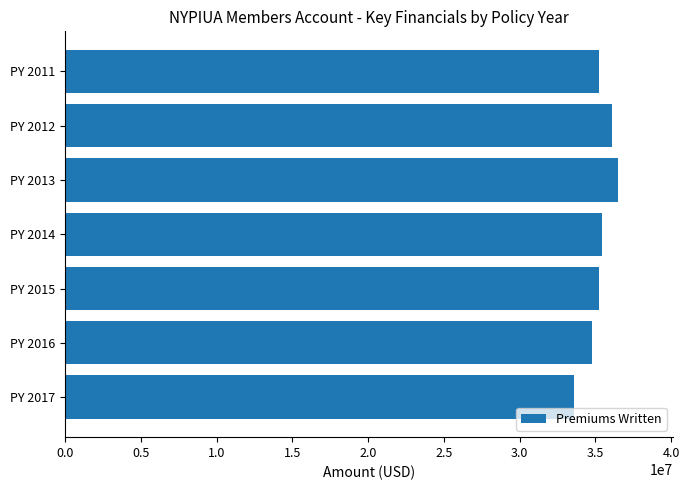

Which label corresponds to the smallest value in the chart?

PY 2017